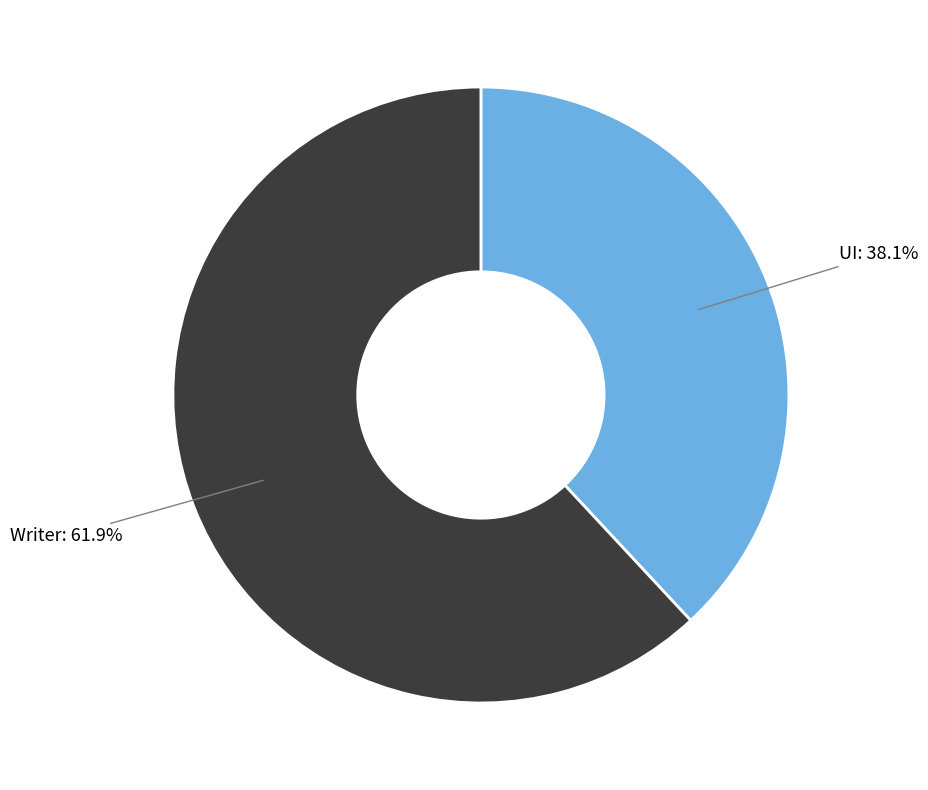

The Writer slice represents 62% of the pie. True or false?

True